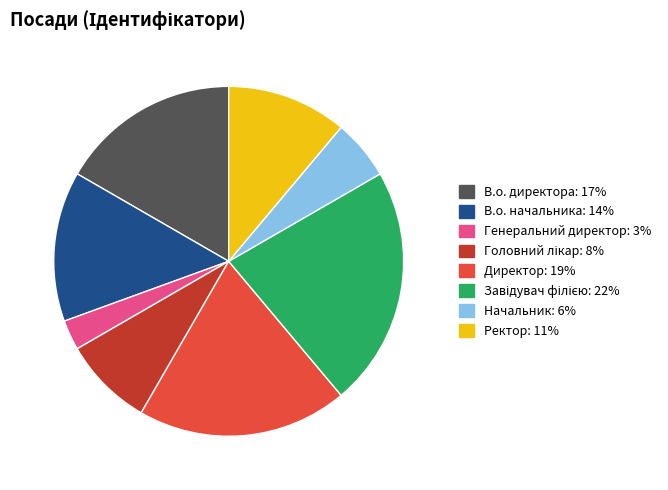

How many segments does this pie chart have?

8